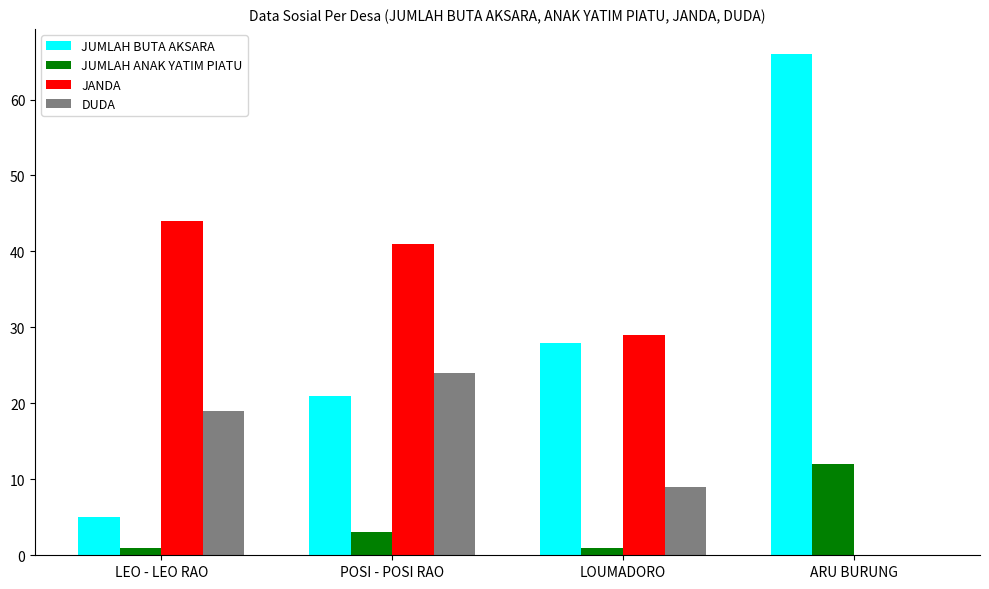

What is the sum of all JUMLAH ANAK YATIM PIATU values?

17